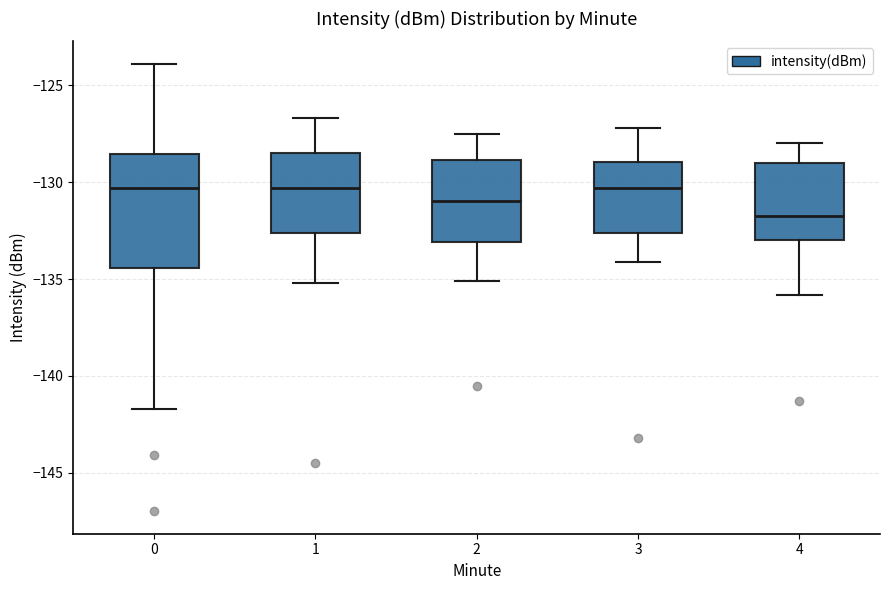

Reading left to right, read every box against the y-axis: the position of its median line, the range the box covers, and the ends of its whiskers. The values are not printed on the chart, so give them approximately, as read against the axis.

0: median -130.5, box -134.5 to -128.5, whiskers -141.5 to -124.0
1: median -130.5, box -132.5 to -128.5, whiskers -135.0 to -126.5
2: median -131.0, box -133.0 to -129.0, whiskers -135.0 to -127.5
3: median -130.5, box -132.5 to -129.0, whiskers -134.0 to -127.0
4: median -131.5, box -133.0 to -129.0, whiskers -136.0 to -128.0